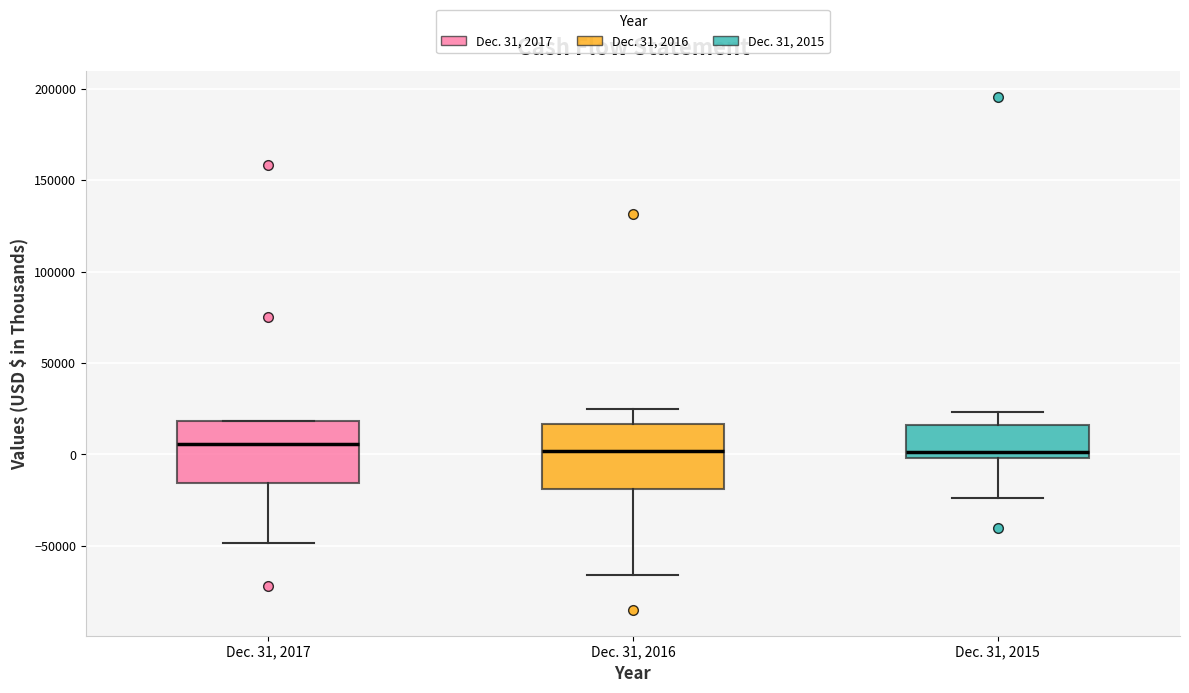

Where is the upper edge of the box for Dec. 31, 2017 on the y-axis? The values are not printed on the chart, so give them approximately, as read against the axis.

20000